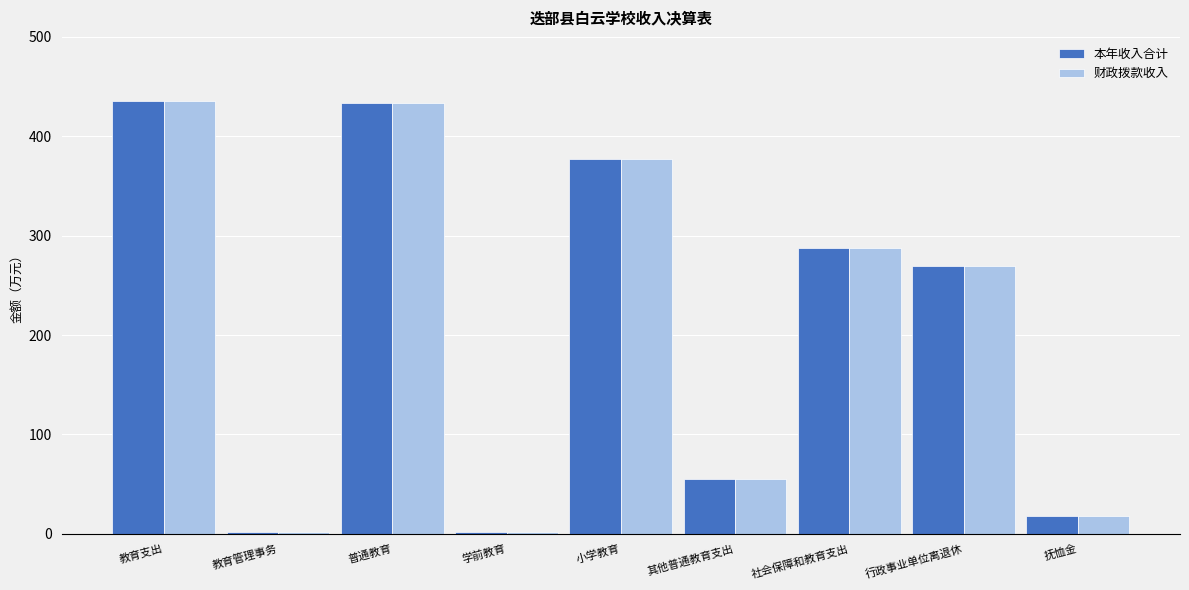

At how many categories does at least one series exceed 179?

5